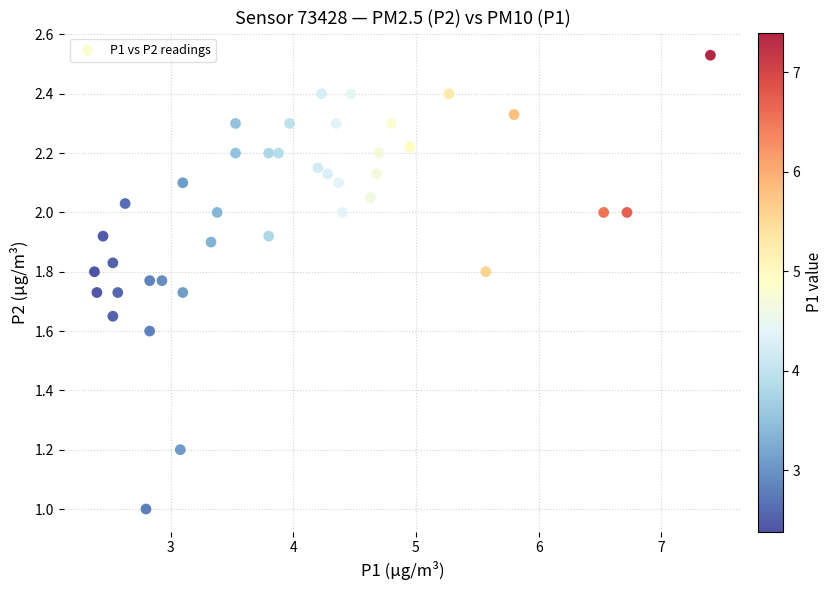

What is the range of Y values (max minus min)?

1.5